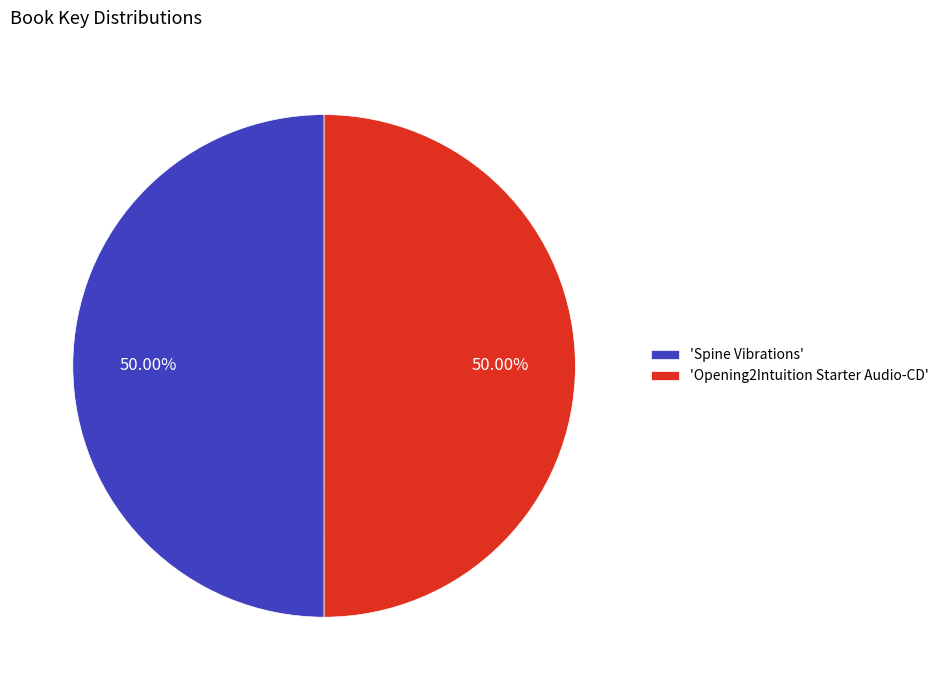

Approximately how many times larger is the value at 'Spine Vibrations' compared to 'Opening2Intuition Starter Audio-CD'?

1.0